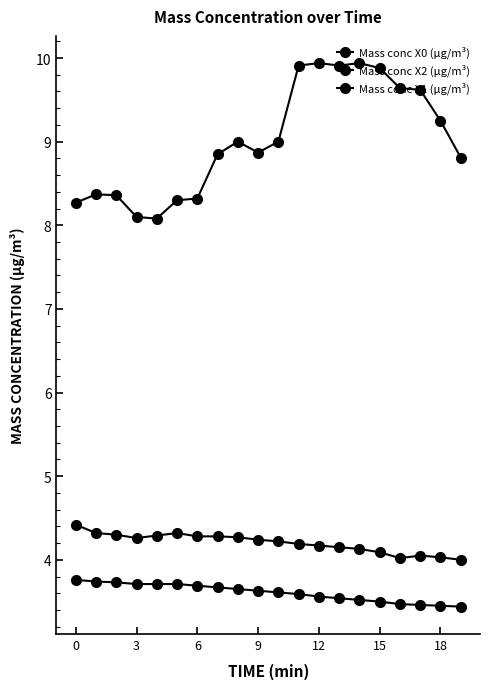

How many distinct data groups are displayed?

3